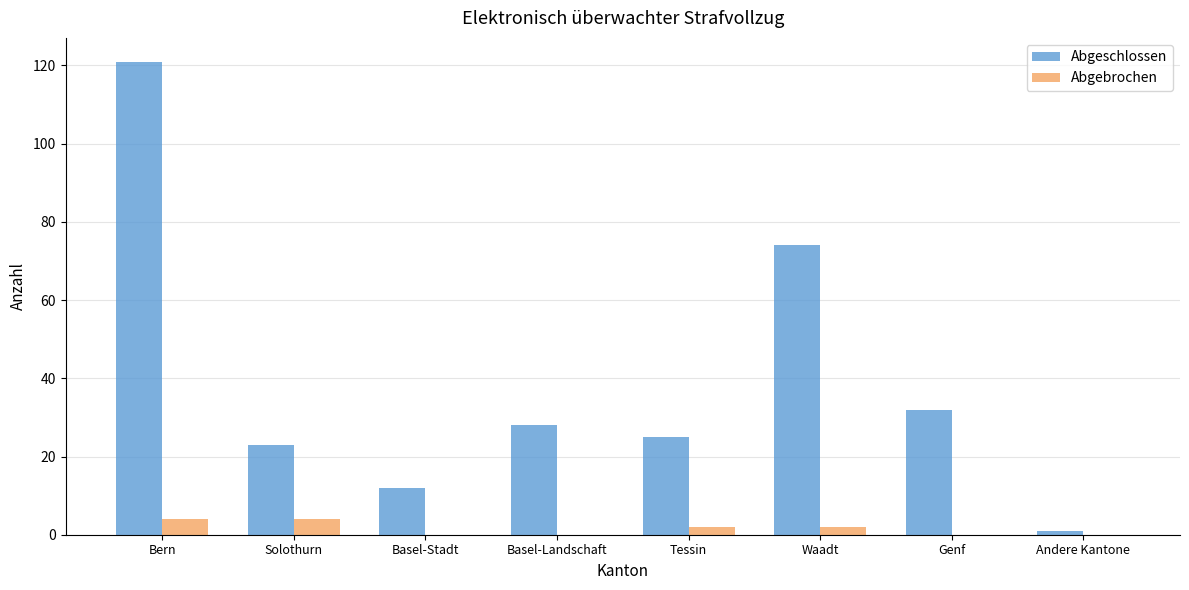

True or false: Abgeschlossen has a value of 23 at Solothurn.

True